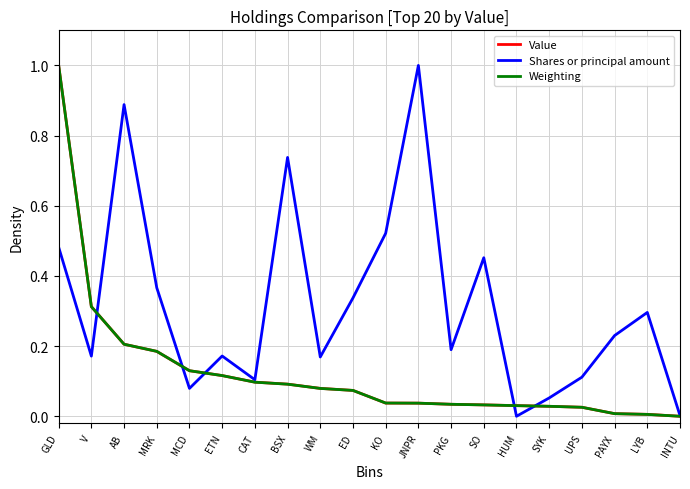

Which series changed the most between CAT and SO?

Shares or principal amount